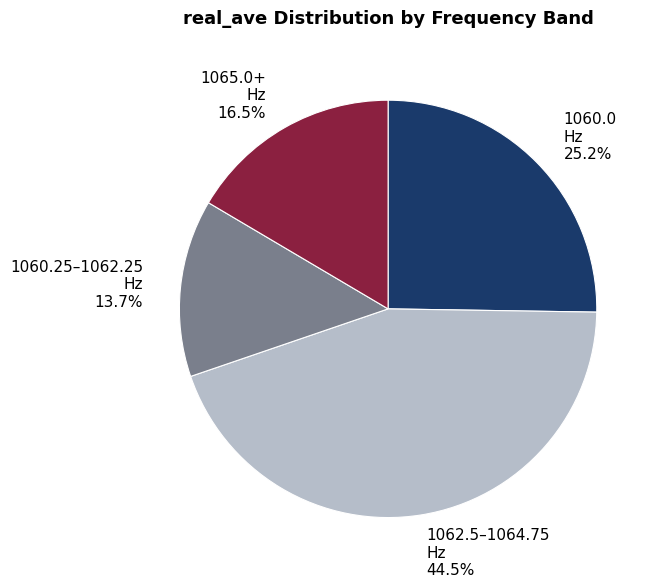

How many slices are in this pie chart?

4